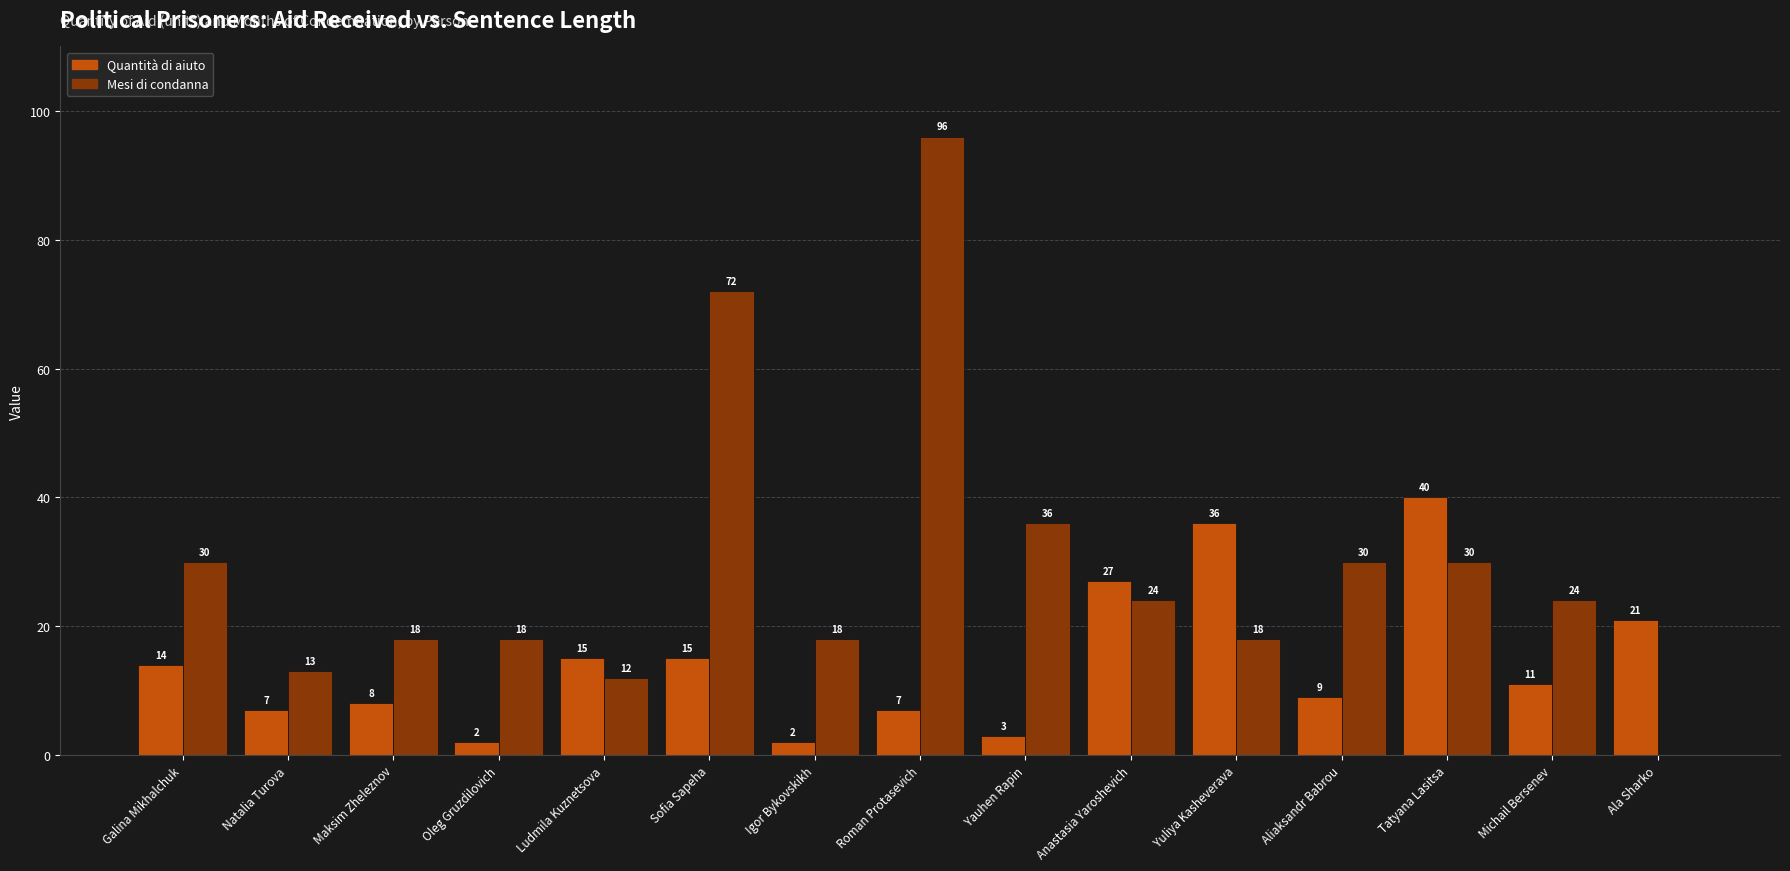

What is the sum of the Mesi di condanna values at Sofia Sapeha and Ala Sharko?

72